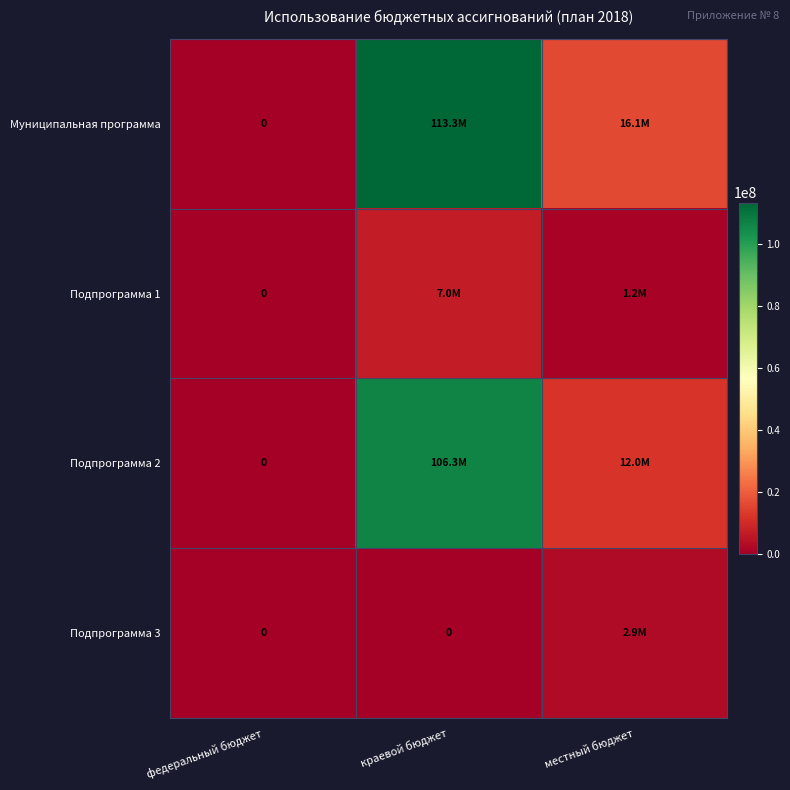

What is the sum of the Муниципальная программа values at федеральный бюджет and краевой бюджет?

113279000.0